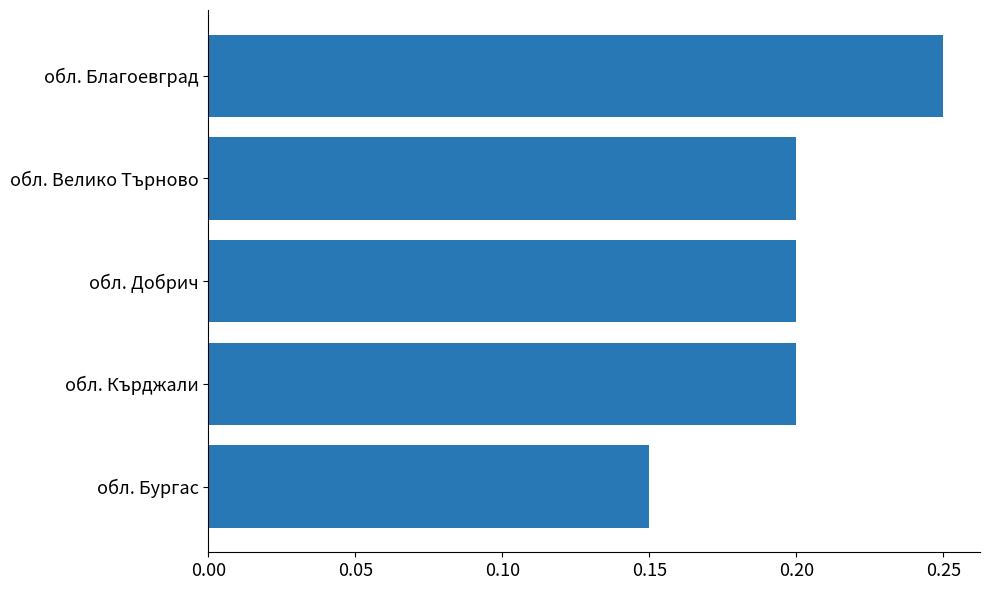

Which category has the lowest value across all series?

обл. Бургас